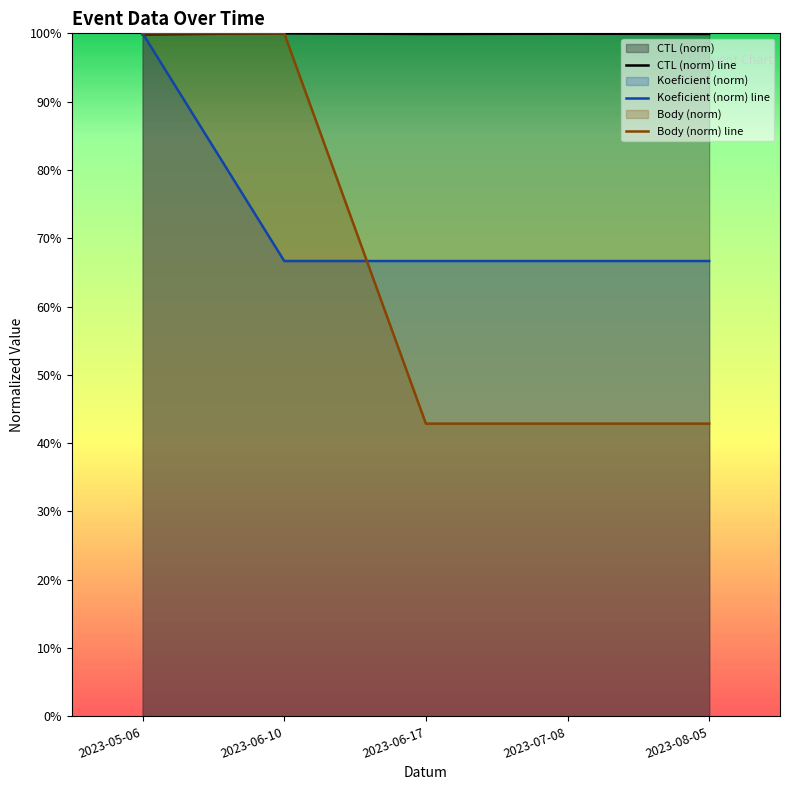

How many intersections are there between Body (norm) line and Koeficient (norm) line?

1